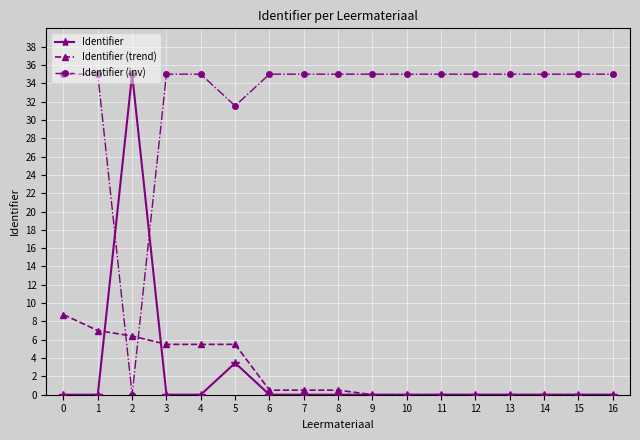

Is it true that Identifier (inv) equals 51.3 at 9?

False